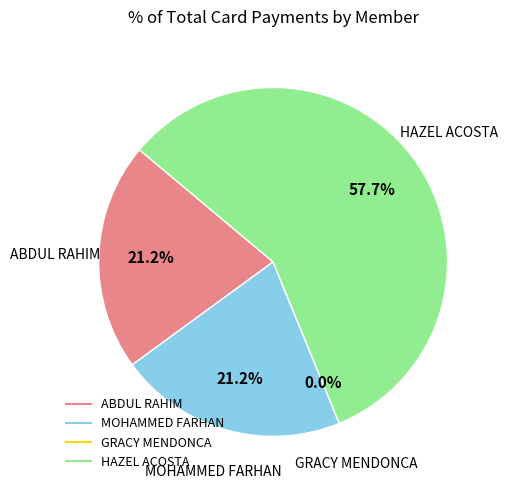

Which category has the smallest portion of the pie?

GRACY MENDONCA